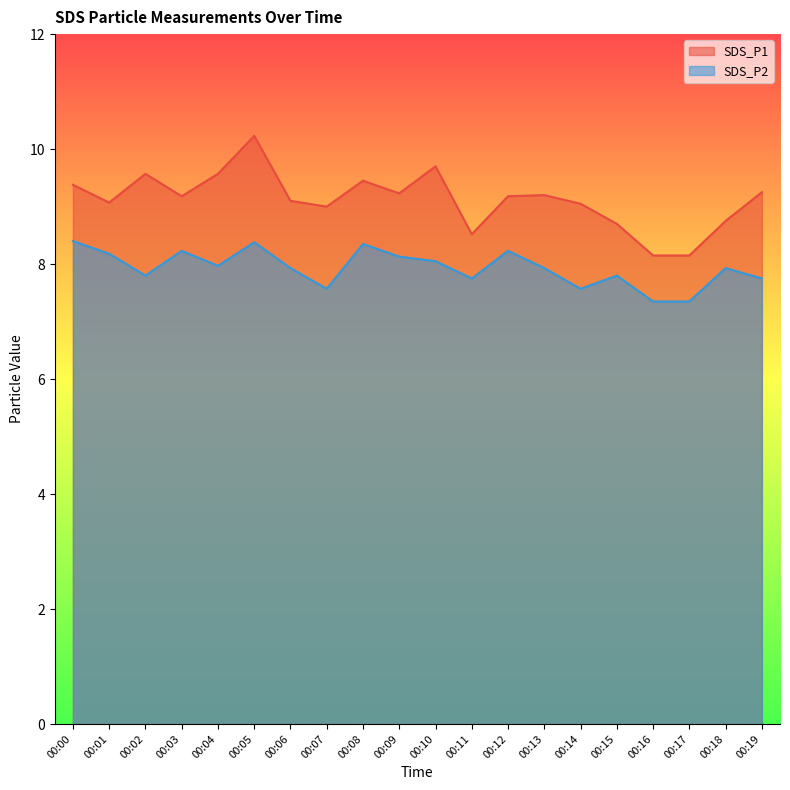

At which category does SDS_P2 reach its first local valley?

00:02